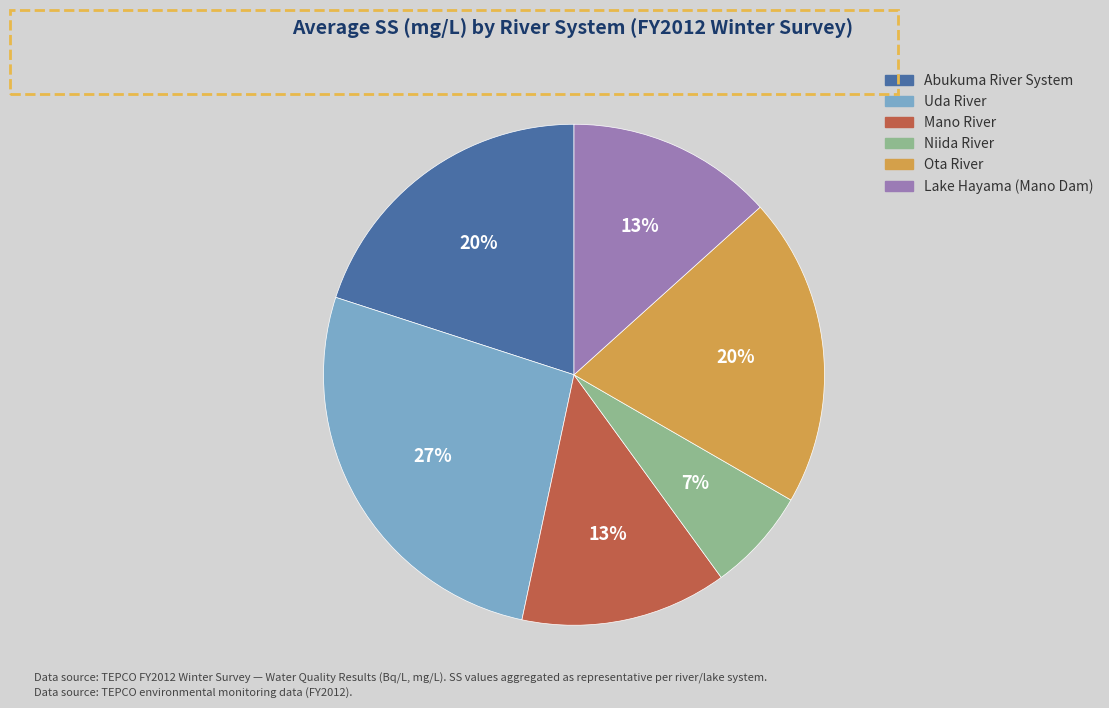

To the nearest percent, what percentage of the pie is Uda River?

27%